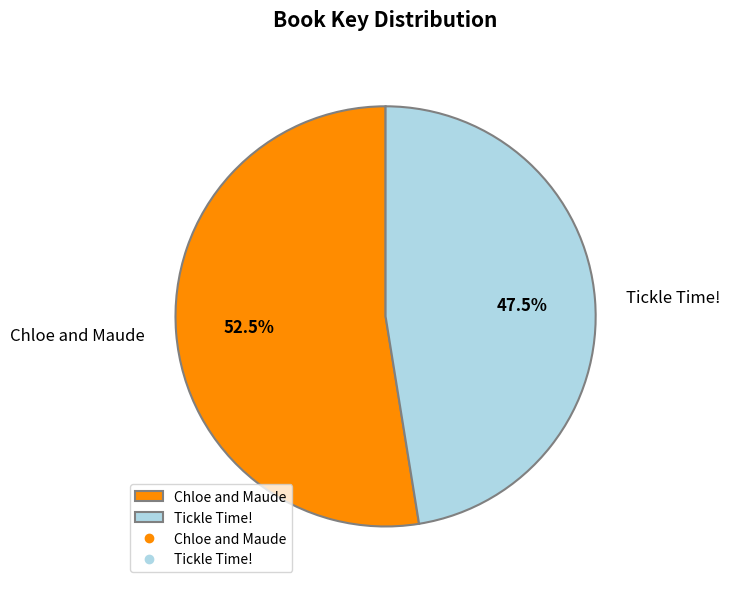

How much of the chart is everything except Chloe and Maude?

47.5%